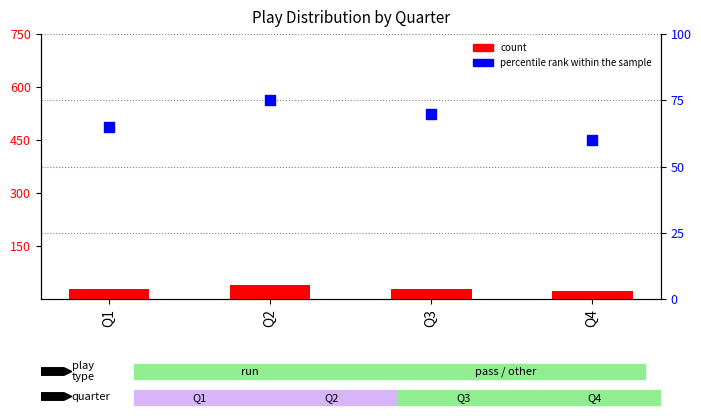

At which category is the sum across all series the highest?

Q2